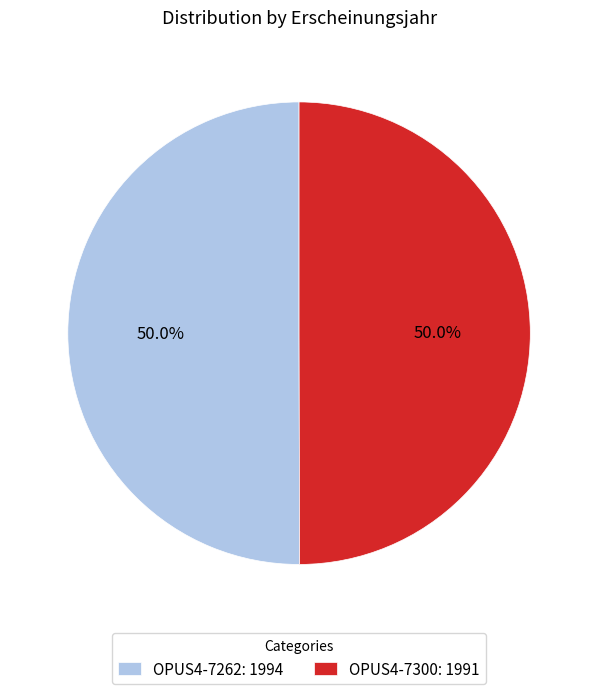

Combined, do OPUS4-7300: 1991 and OPUS4-7262: 1994 account for over 50%?

Yes